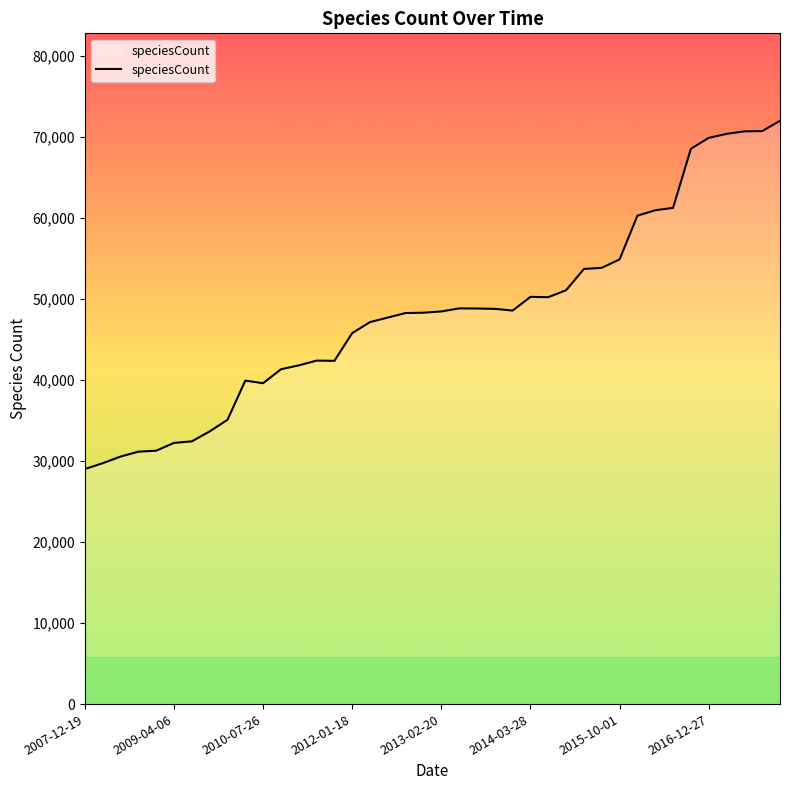

What is the minimum value shown in the chart?

29015